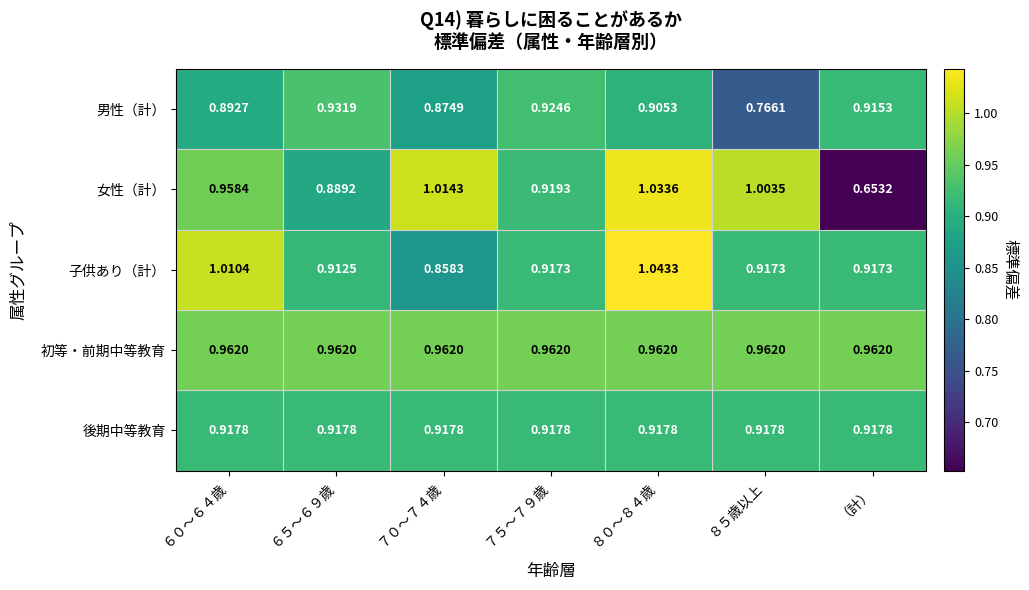

At which category is the sum across all series the highest?

８０～８４歳